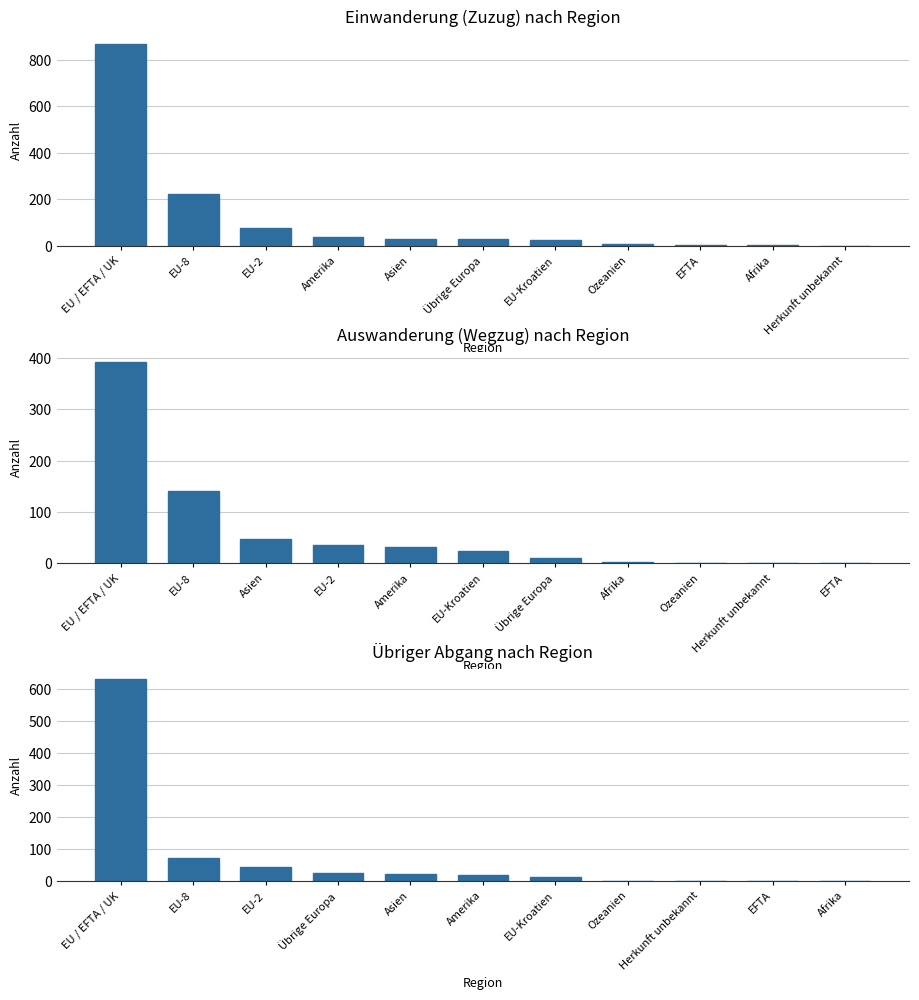

Rank the series by their maximum value, from highest to lowest.

Einwanderung (Zuzug), Übriger Abgang, Auswanderung (Wegzug)